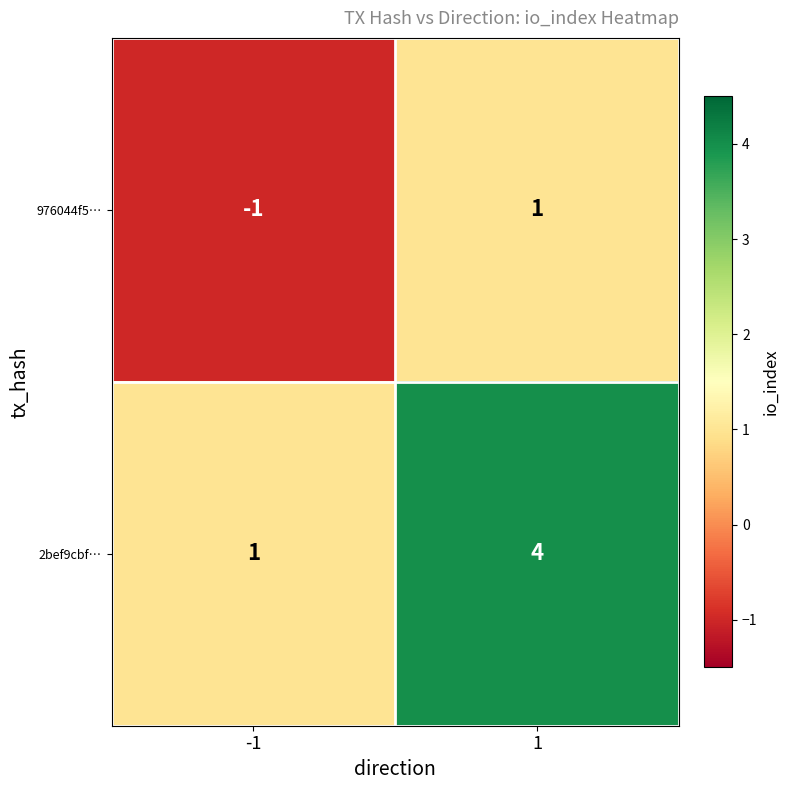

What is the difference between the 2bef9cbf… values at 1 and -1?

3